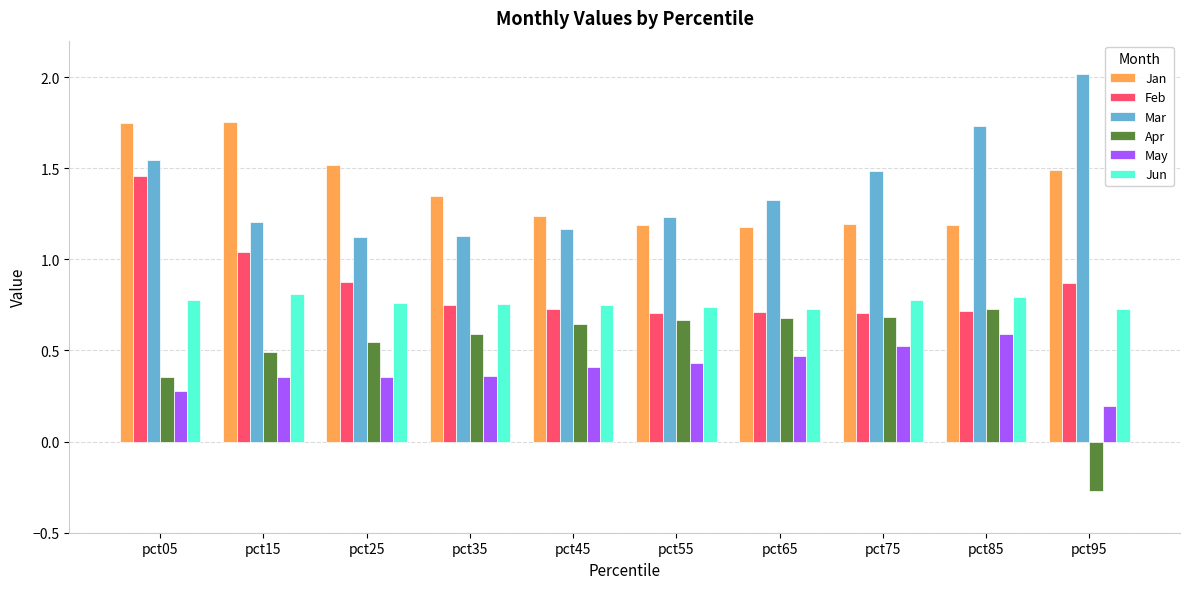

How many categories are shown in the chart?

10